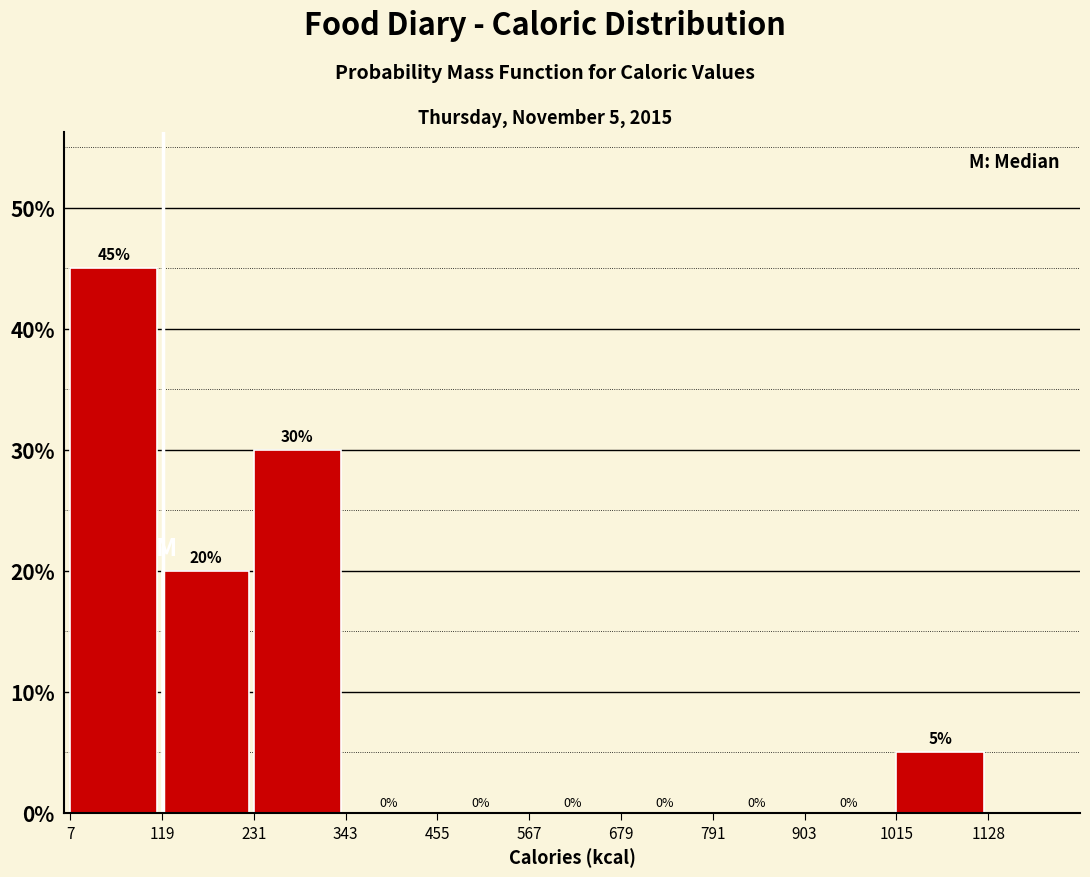

Over which range of the x-axis is the bar tallest?

7 to 119